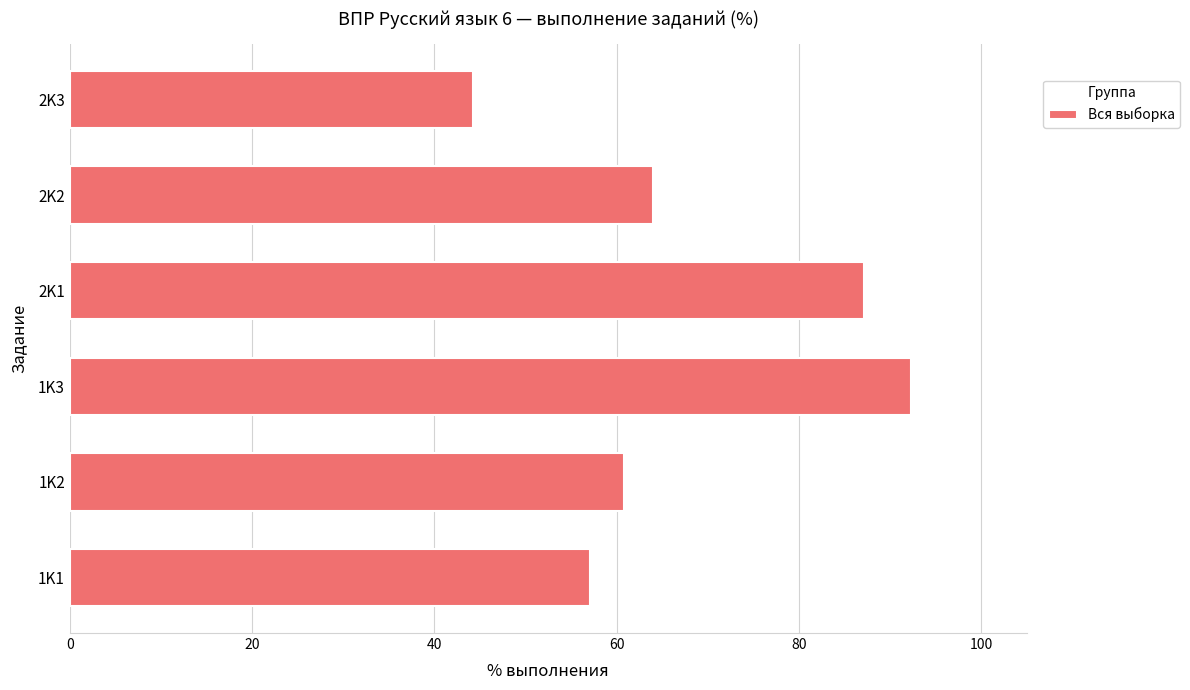

What is the ratio of the value at 2K2 to the value at 2K3?

1.4